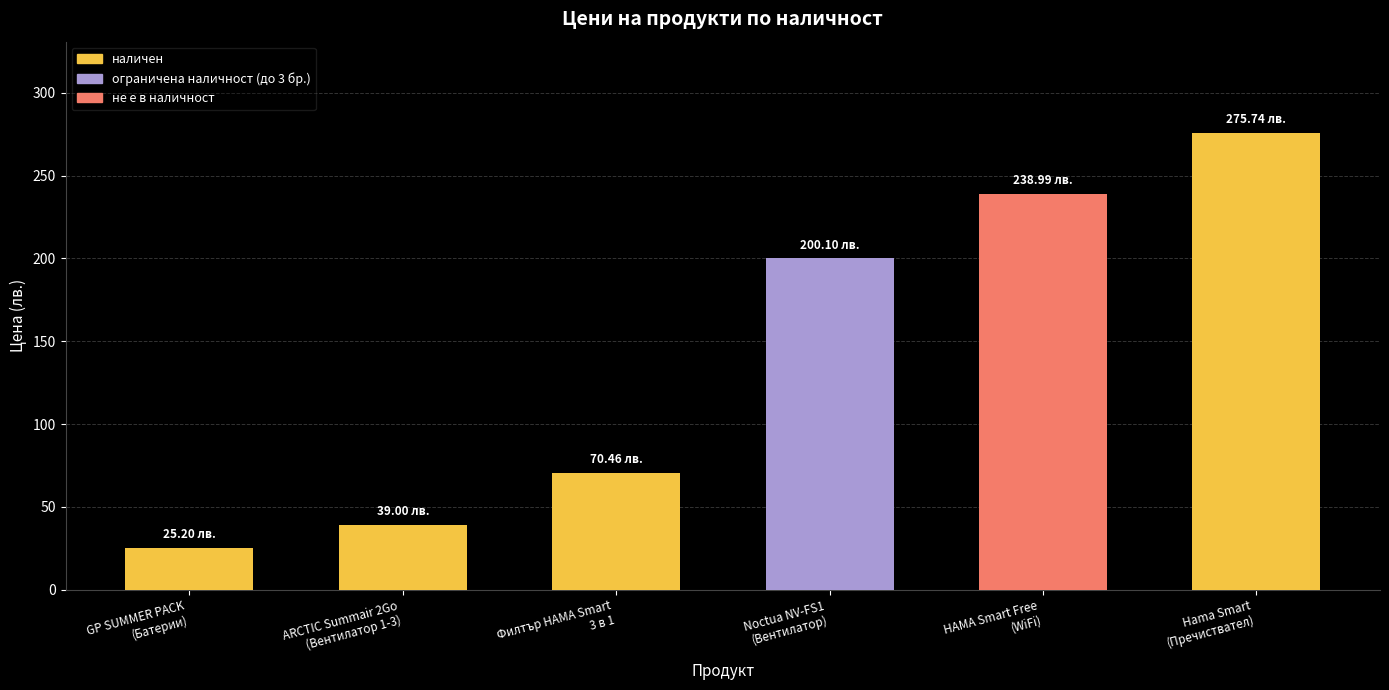

What is the difference between the values at GP SUMMER PACK
(Батерии) and Филтър HAMA Smart
3 в 1?

45.3